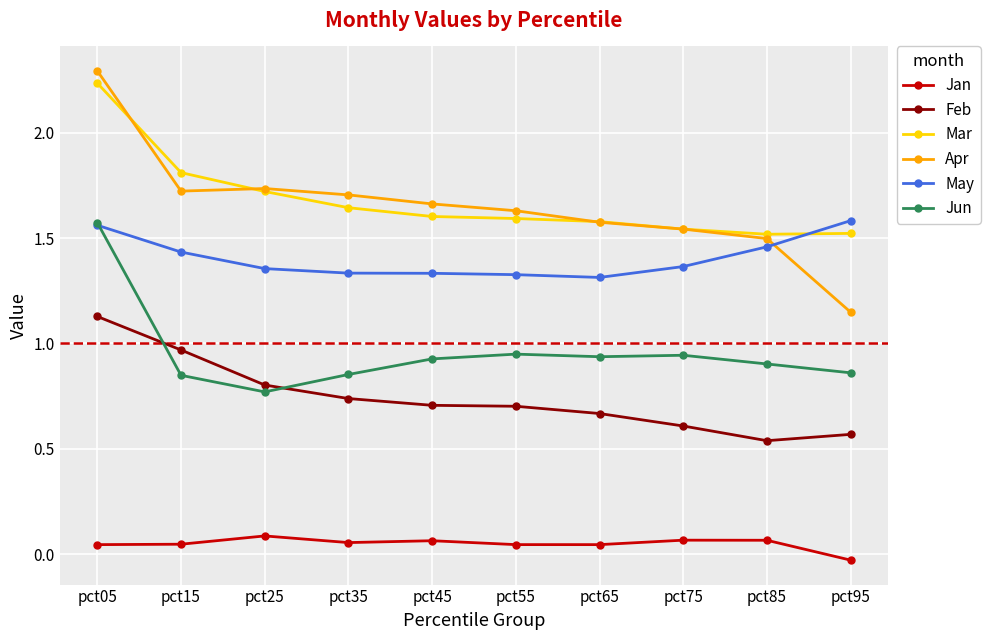

Which series changed the most between pct15 and pct85?

Feb